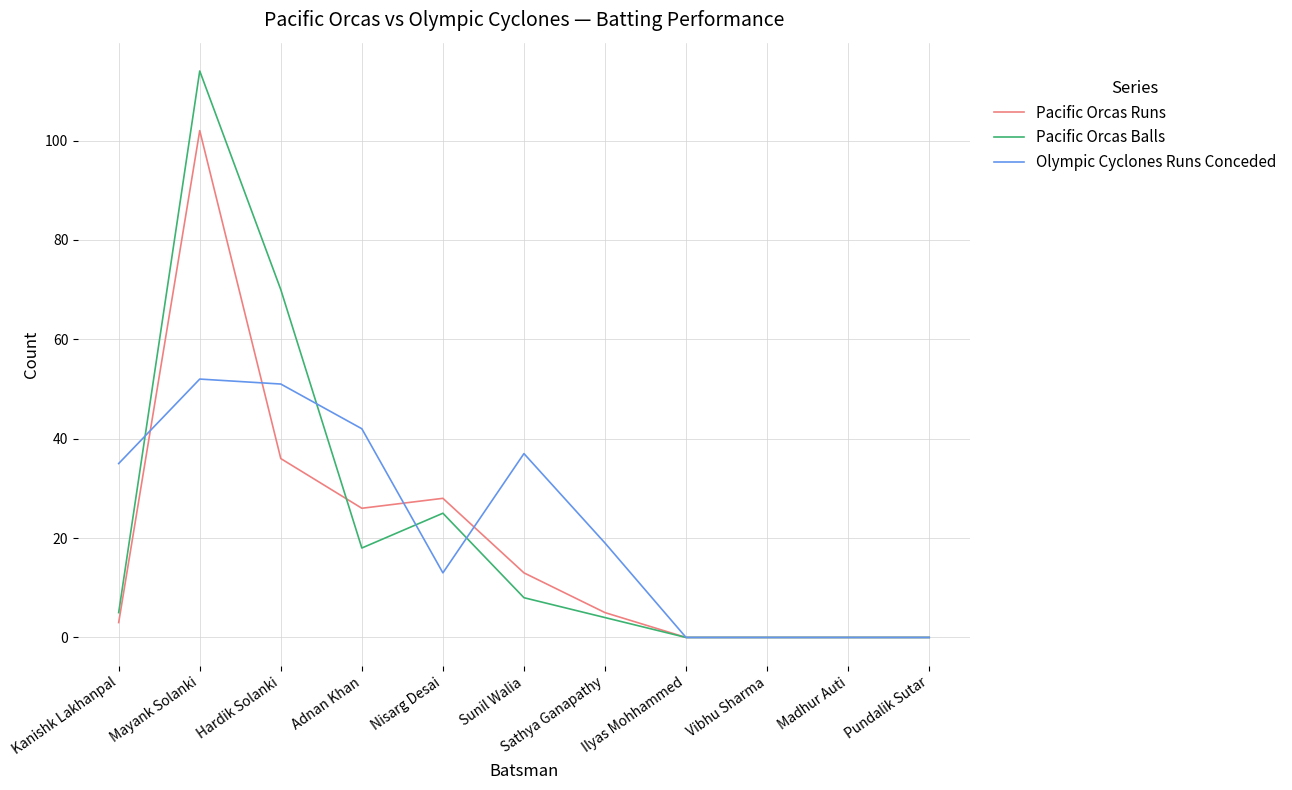

Where do Pacific Orcas Runs and Olympic Cyclones Runs Conceded first cross each other?

Kanishk Lakhanpal and Mayank Solanki